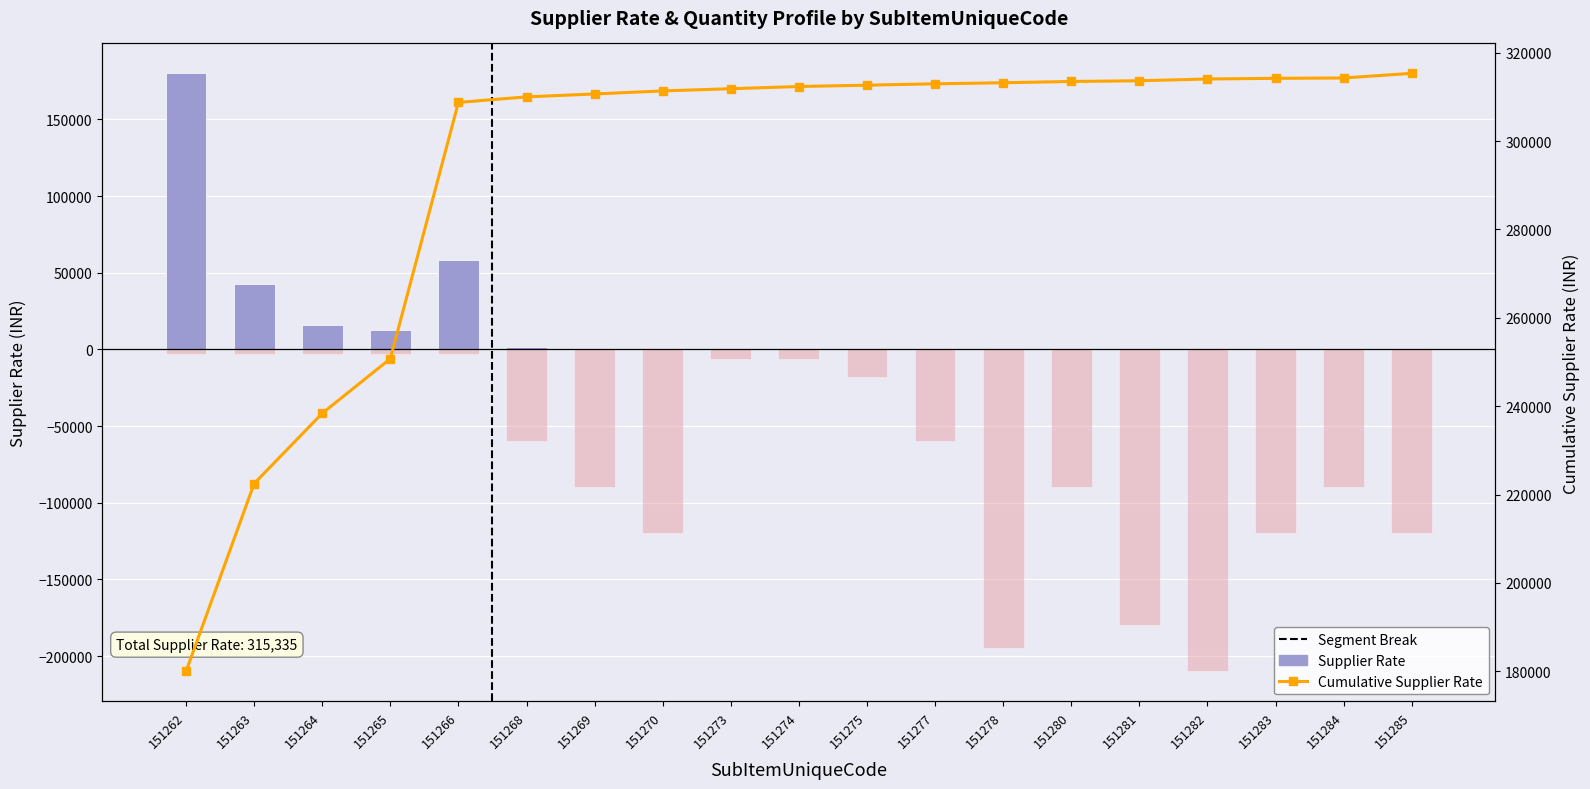

What is the smallest value displayed?

-210000